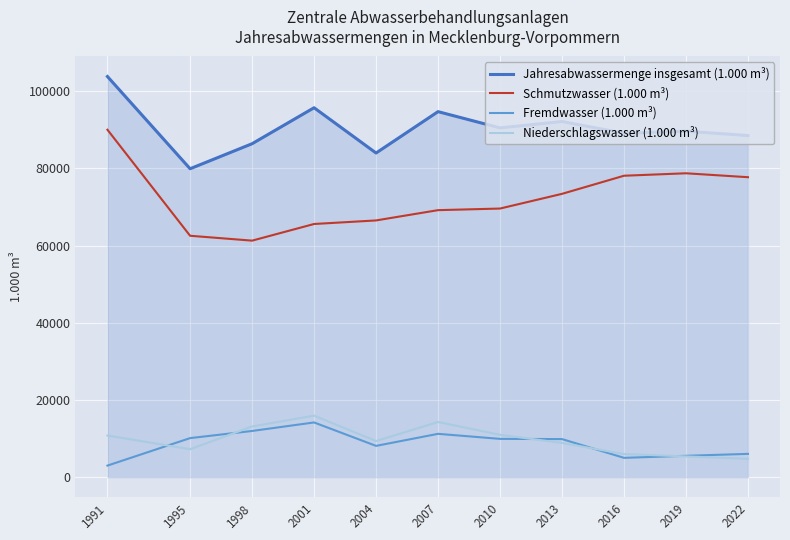

At which label does Jahresabwassermenge insgesamt (1.000 m³) first exceed 89655?

1991